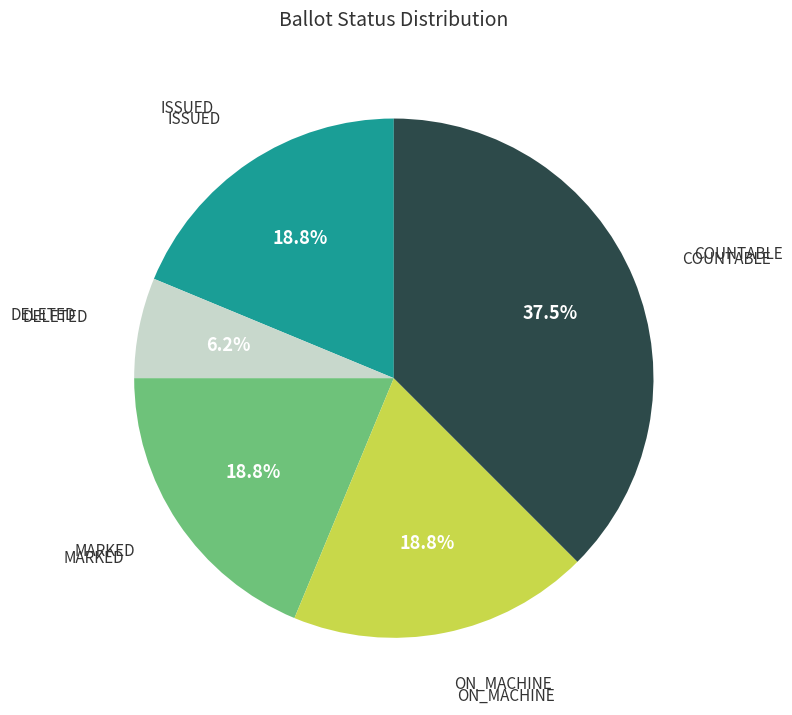

How many slices are in this pie chart?

5